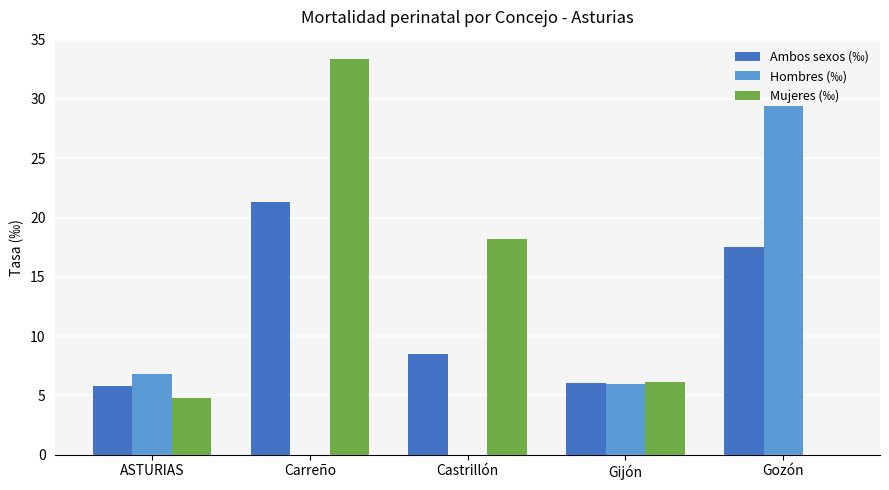

What is the sum of the Mujeres (‰) values at Carreño and Castrillón?

51.5